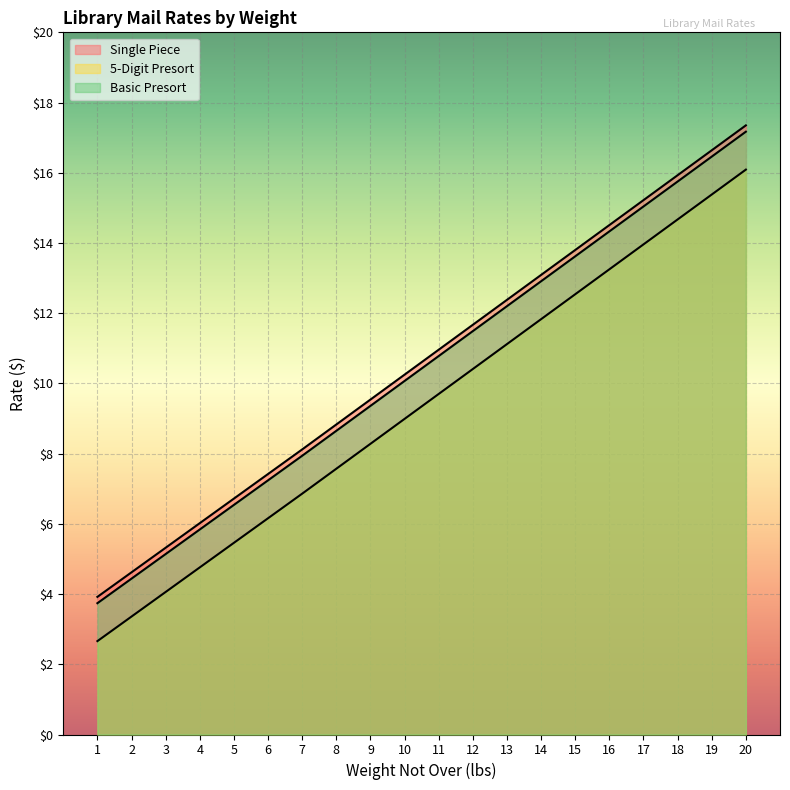

What is the sum of the Basic Presort values at 14 and 12?

24.4